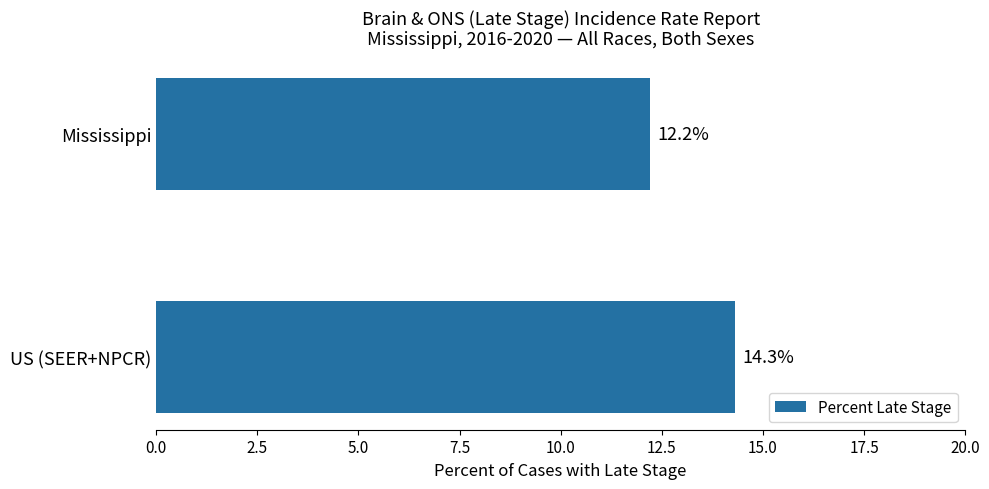

What is the ratio of the value at US (SEER+NPCR) to the value at Mississippi?

1.2